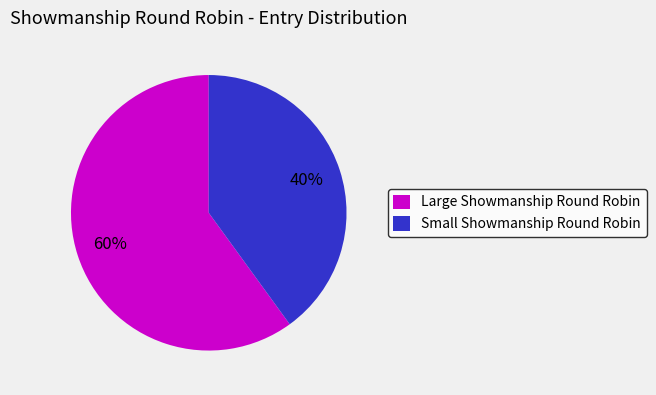

What is the ratio of the value at Large Showmanship Round Robin to the value at Small Showmanship Round Robin?

1.5